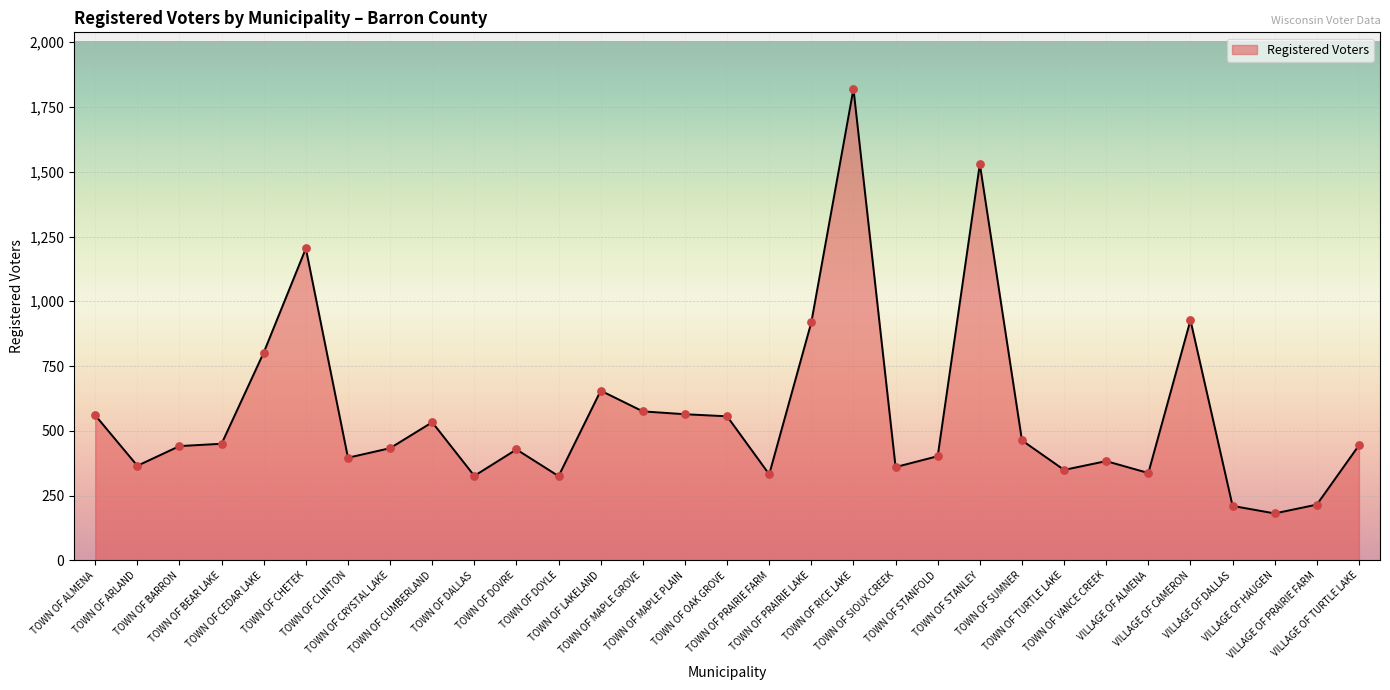

What is the change in value from TOWN OF SUMNER to VILLAGE OF PRAIRIE FARM?

-248